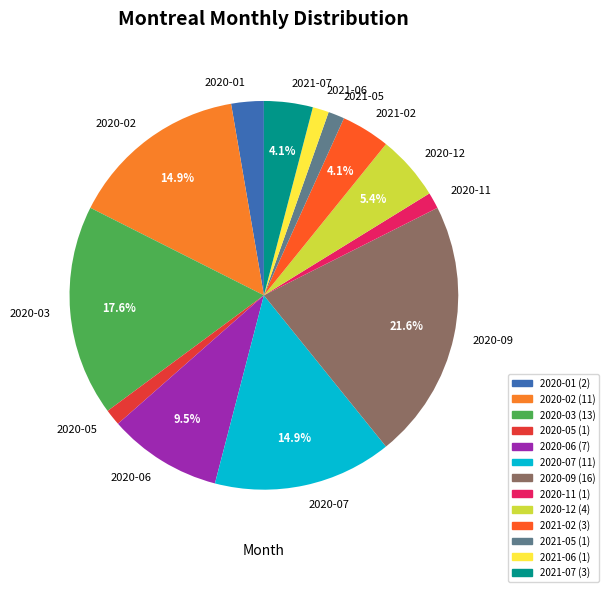

Does 2020-05 account for over 50% of the chart?

No